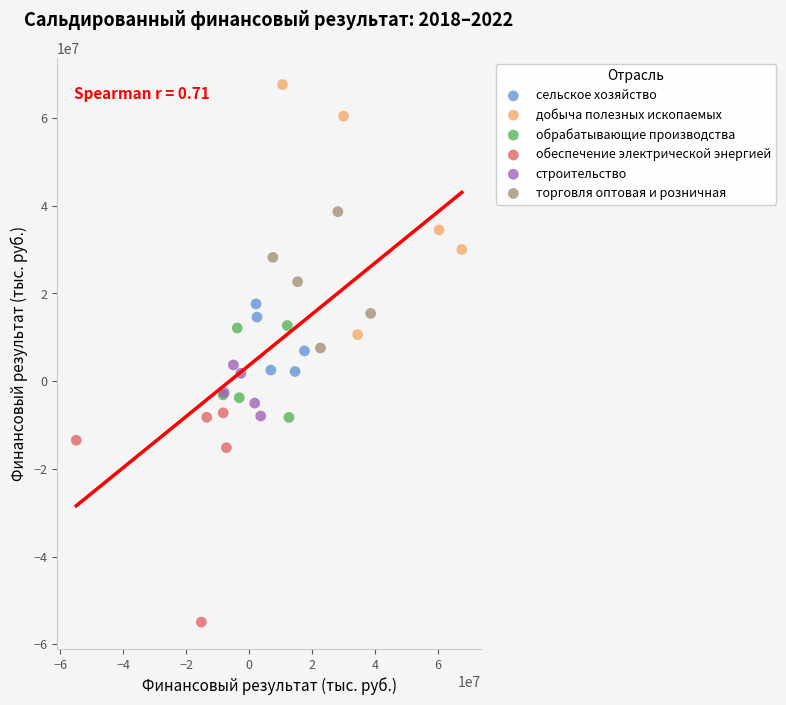

Which series contains the highest Y value?

добыча полезных ископаемых